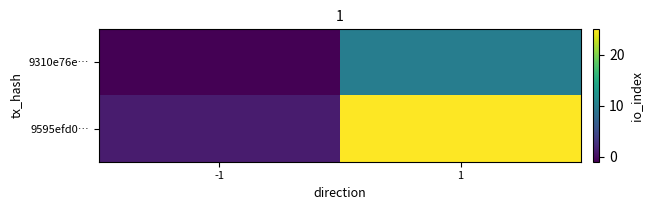

How many distinct data groups are displayed?

2